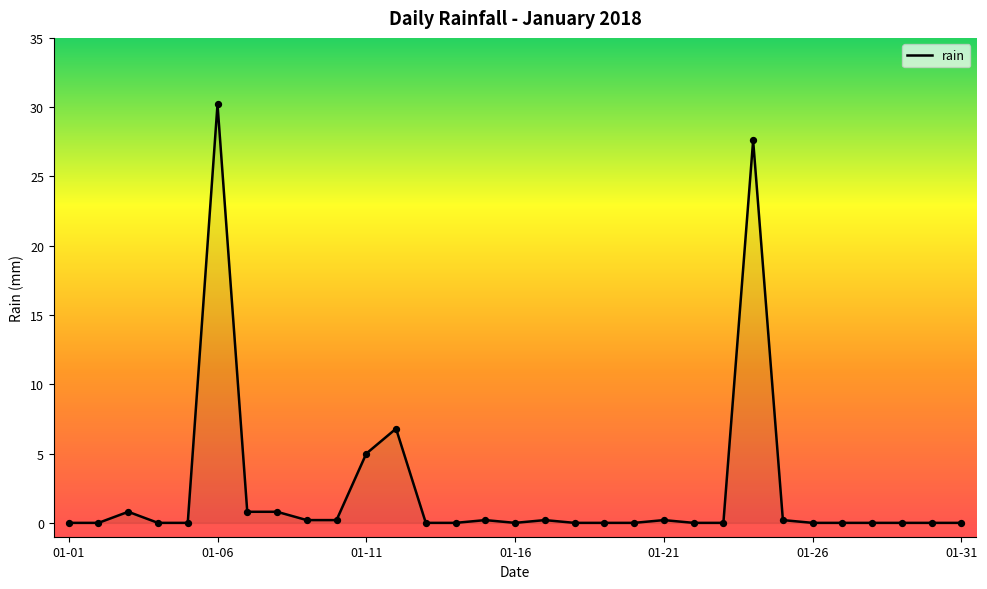

What is the greatest value displayed?

30.2